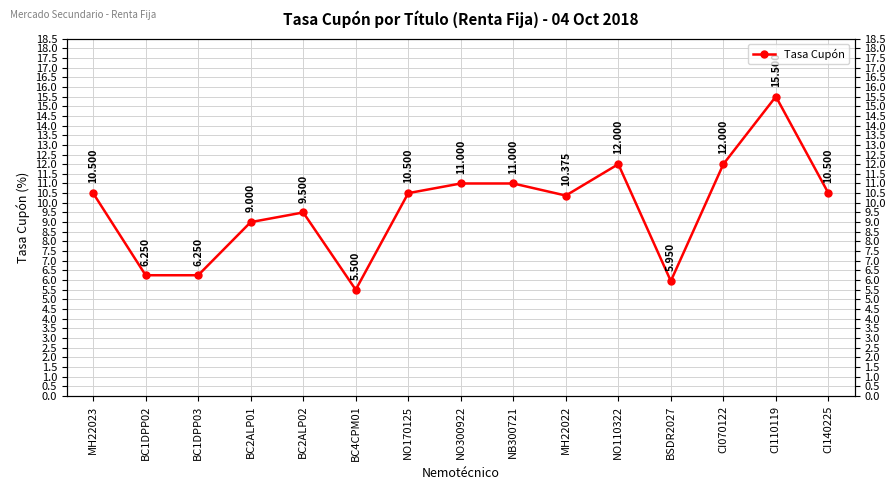

What position from the left is NB300721?

9